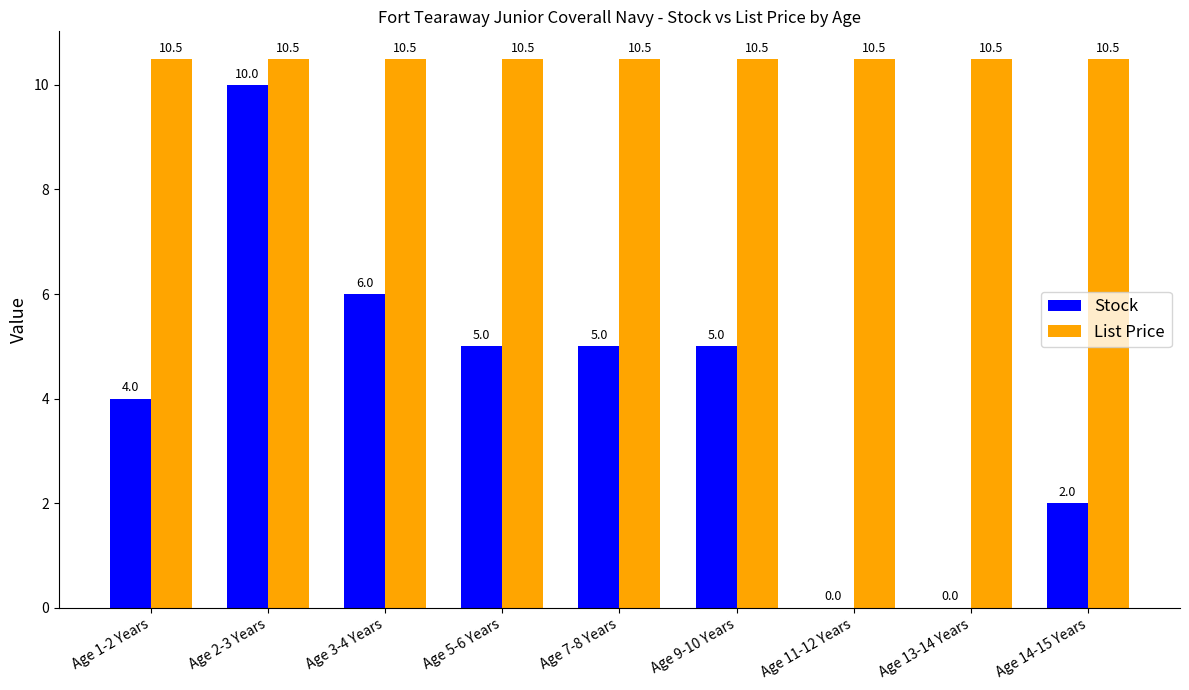

How many distinct data groups are displayed?

2